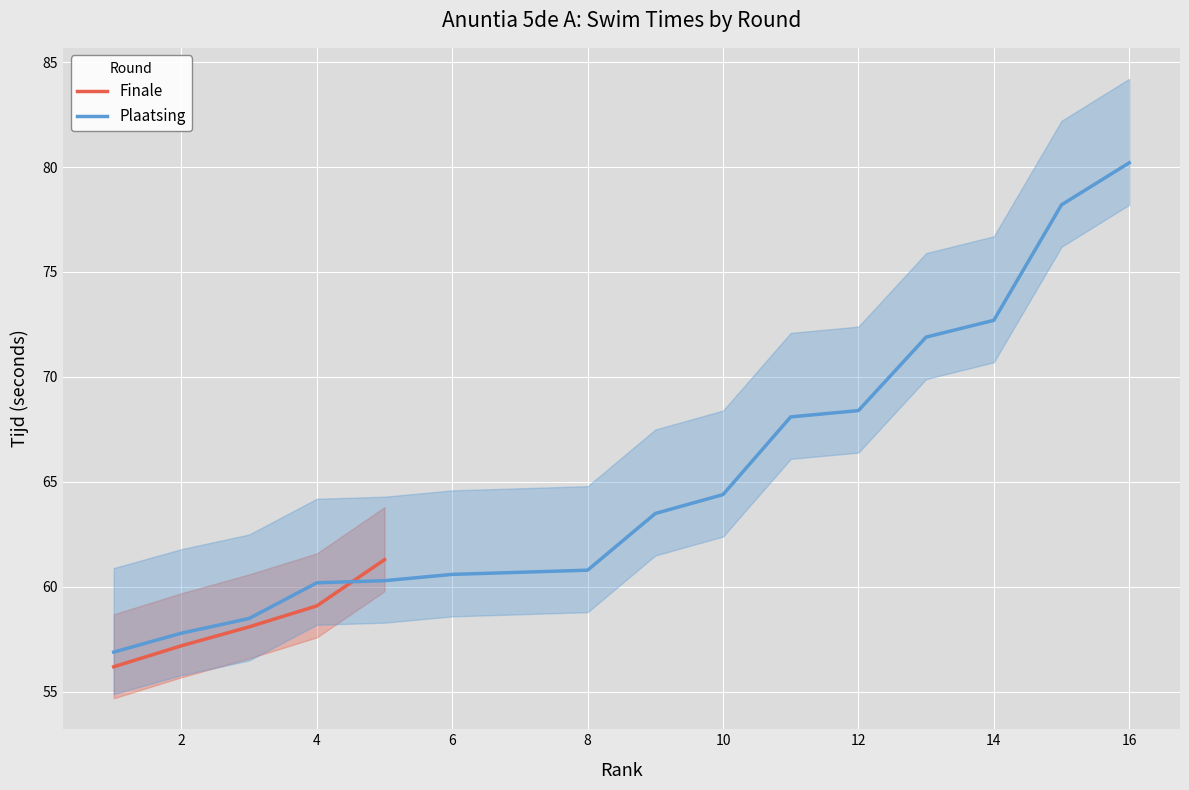

What is the lowest value of the Plaatsing series?

56.9